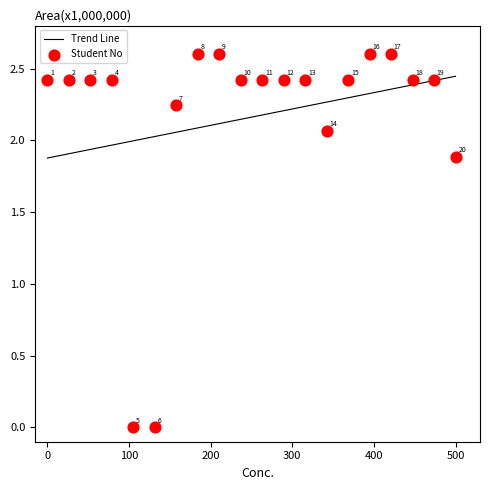

Approximately how many times larger is the value at 3 compared to 7?

1.1